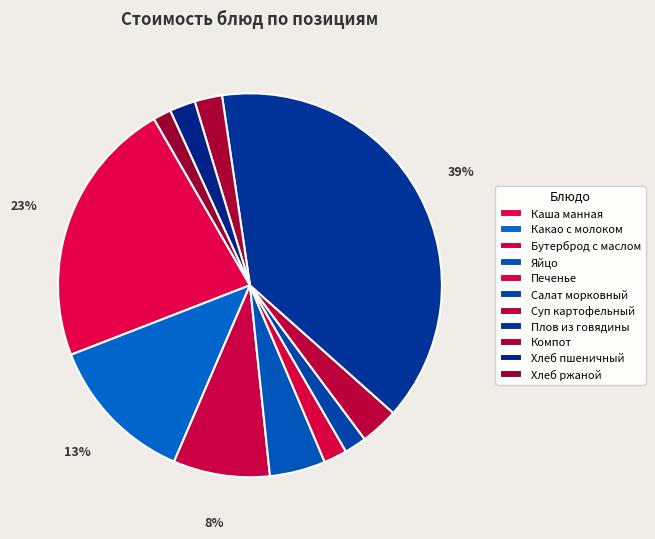

Is there a majority slice in this chart?

No